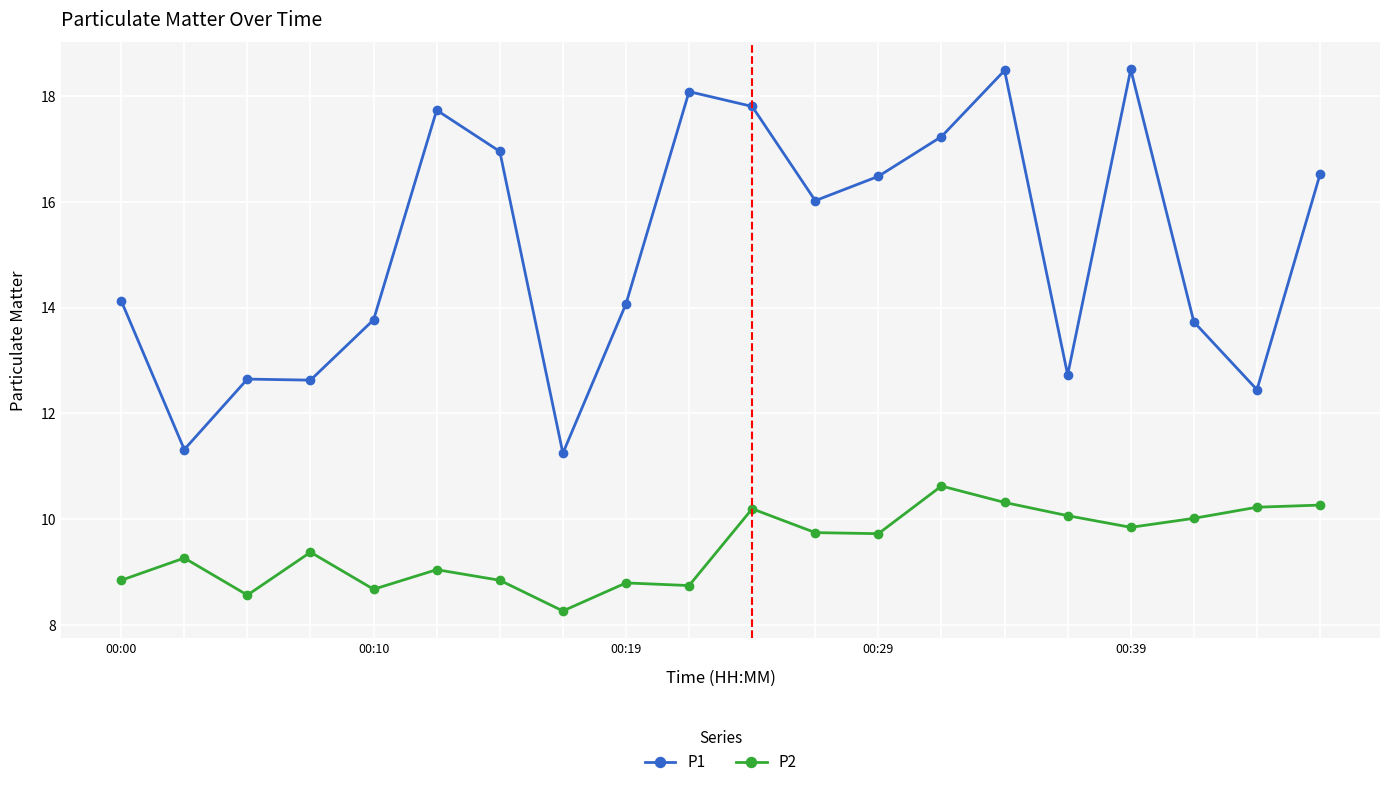

Which series has the largest total across all categories?

P1